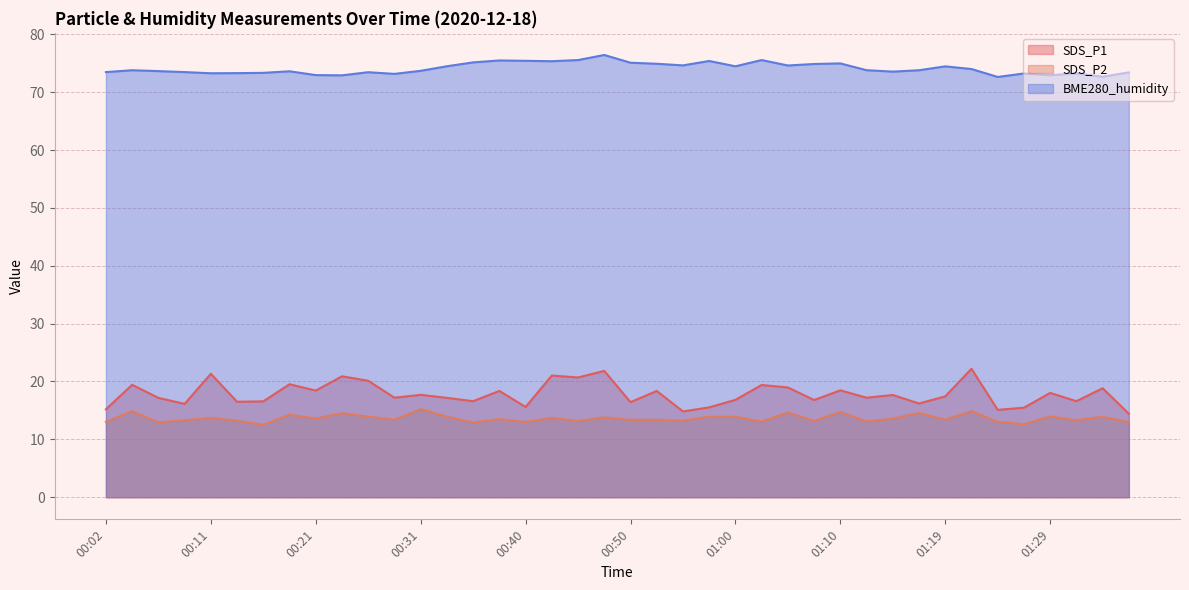

Is it true that BME280_humidity equals 99.3 at 00:06?

False